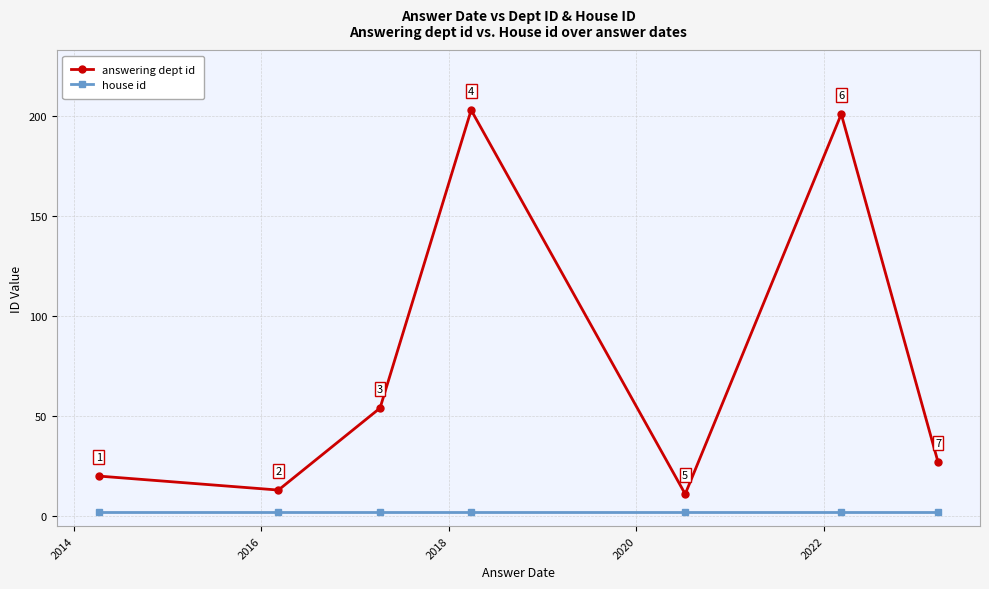

True or false: house id and answering dept id cross at least once.

False